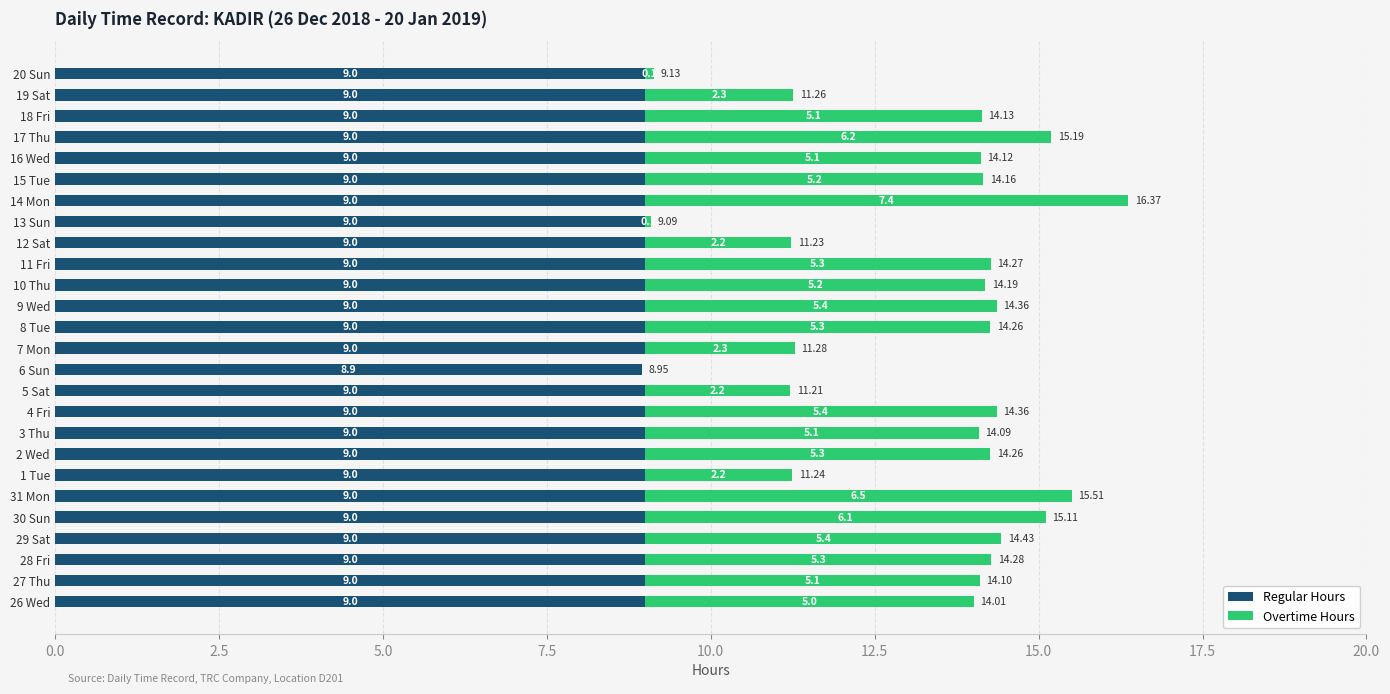

How many series are shown in this chart?

2